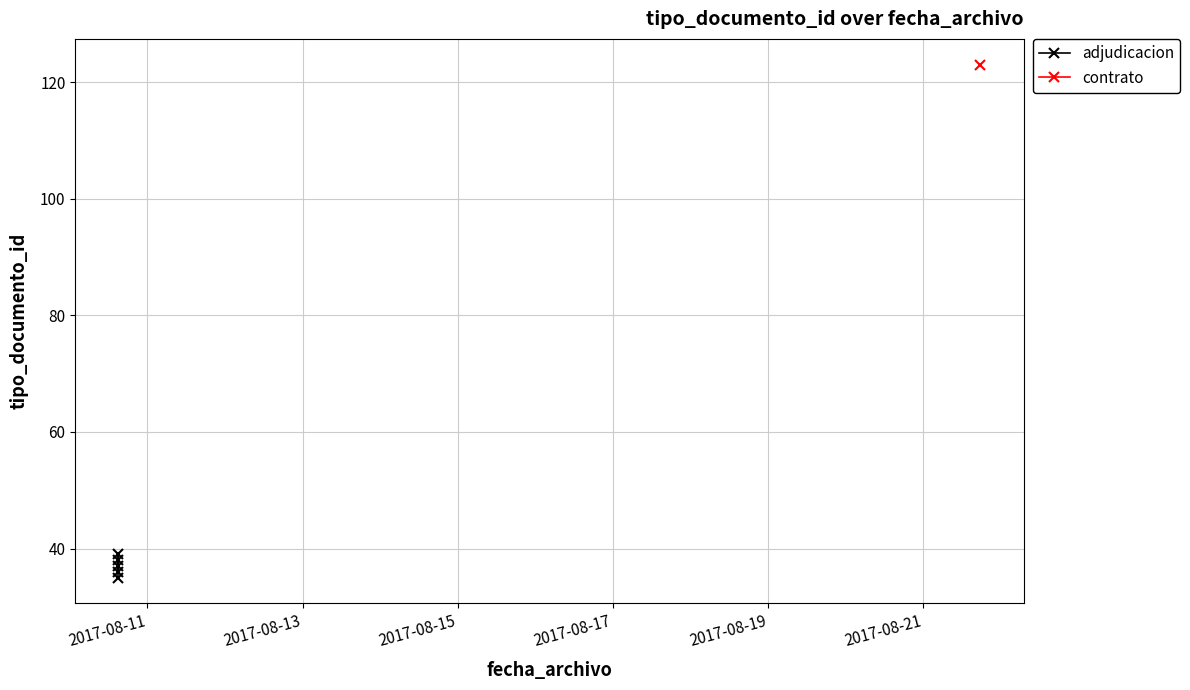

True or false: there are more than 0 points higher than both neighbors.

True